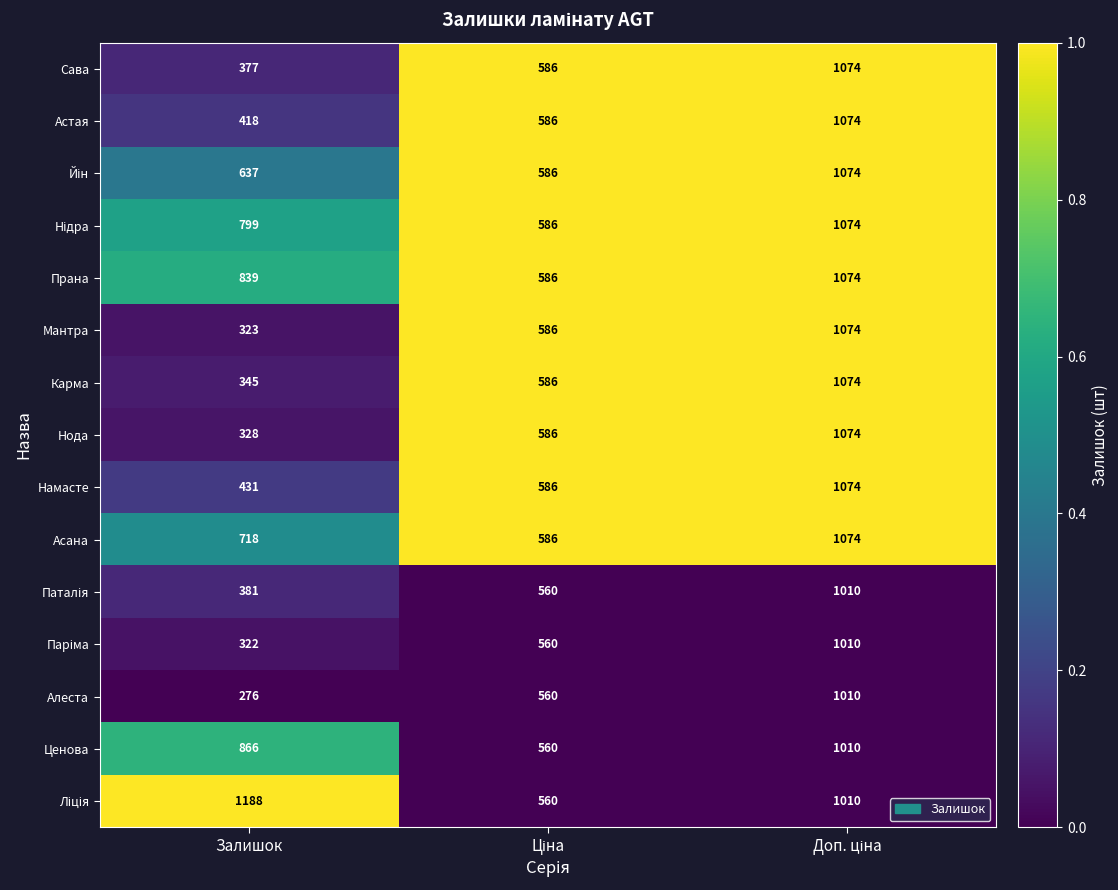

What is the difference between the maximum and minimum values in the Намасте series?

643